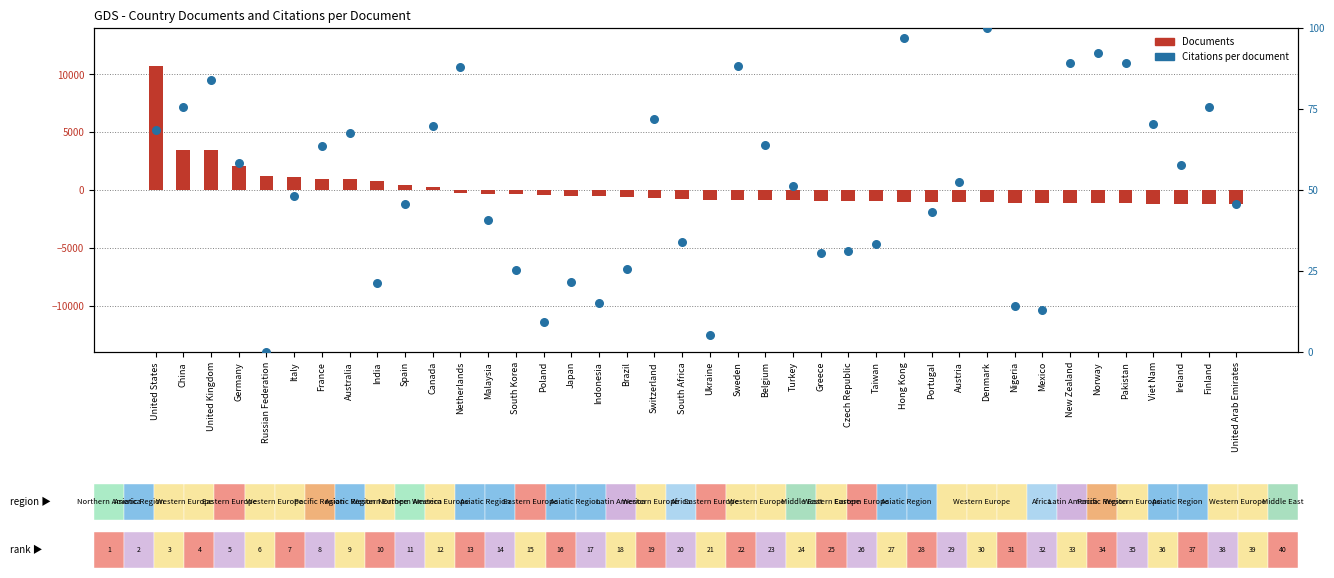

Which series contains the highest Y value?

Documents